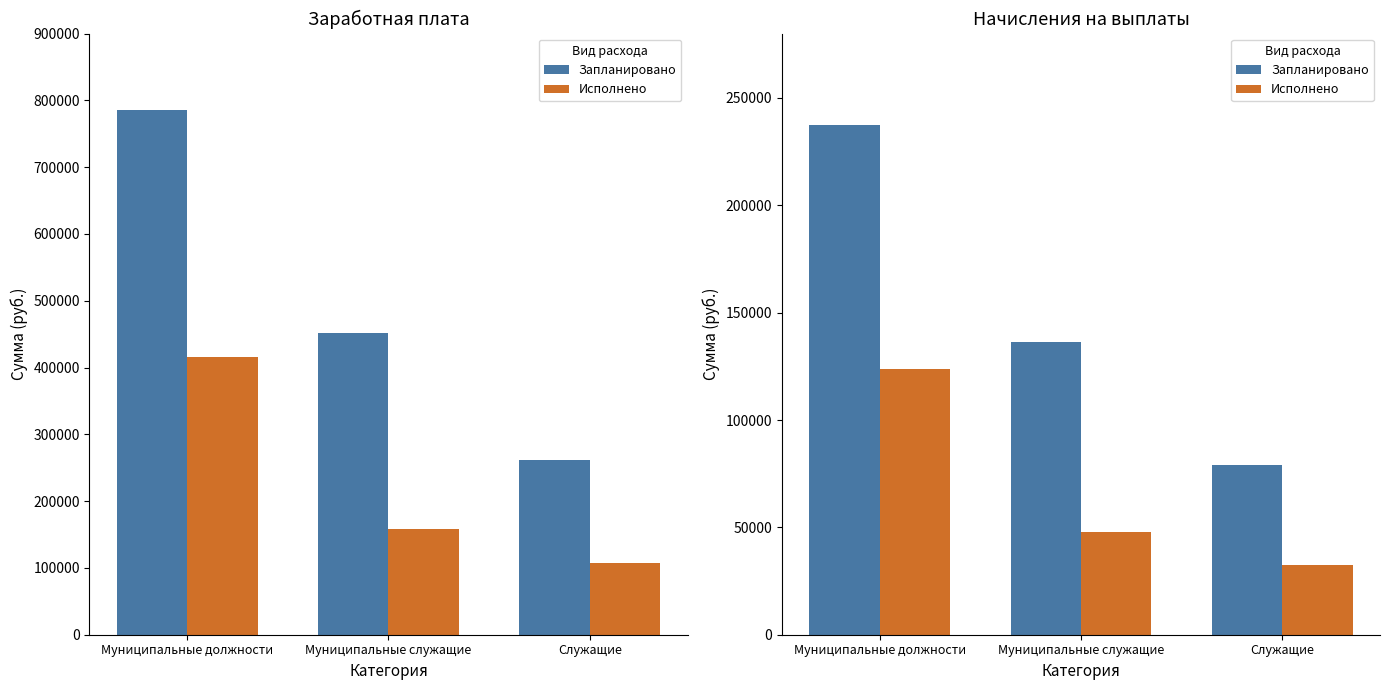

Which has a higher value, Служащие or Муниципальные служащие?

Муниципальные служащие